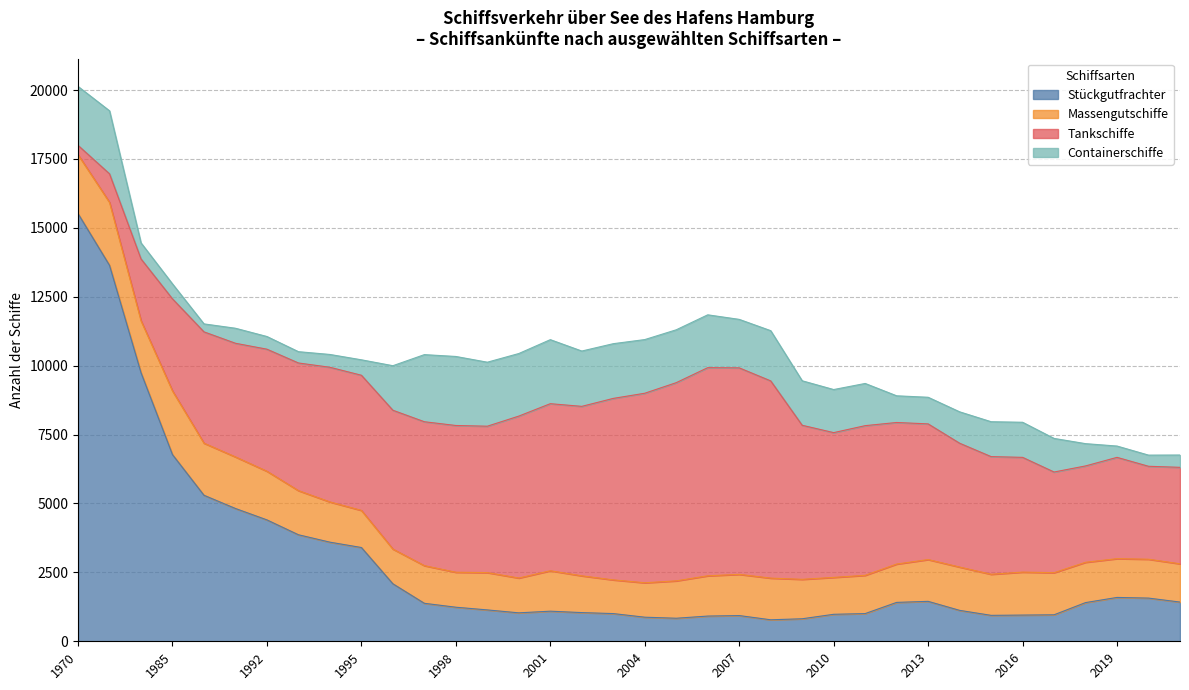

Is it true that Tankschiffe equals 2444 at 1997?

False